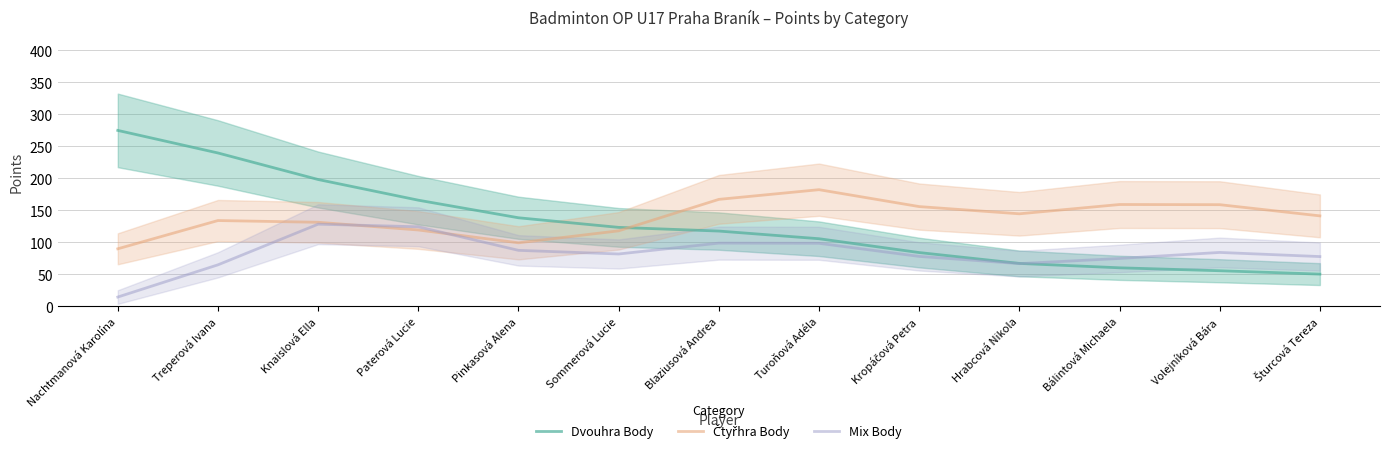

What value does the Mix Body series have at Knaislová Ella?

128.3